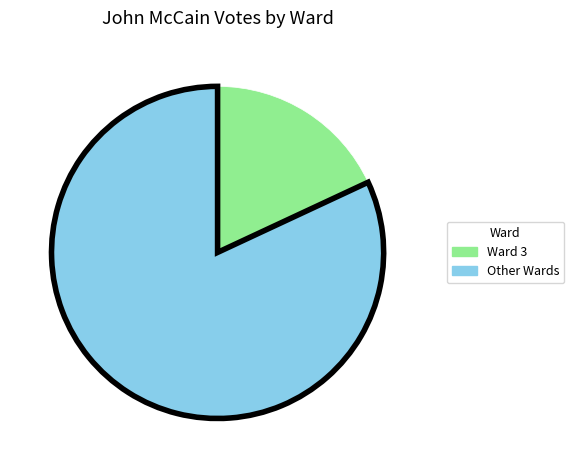

Is there any slice that represents more than half of the pie?

Yes